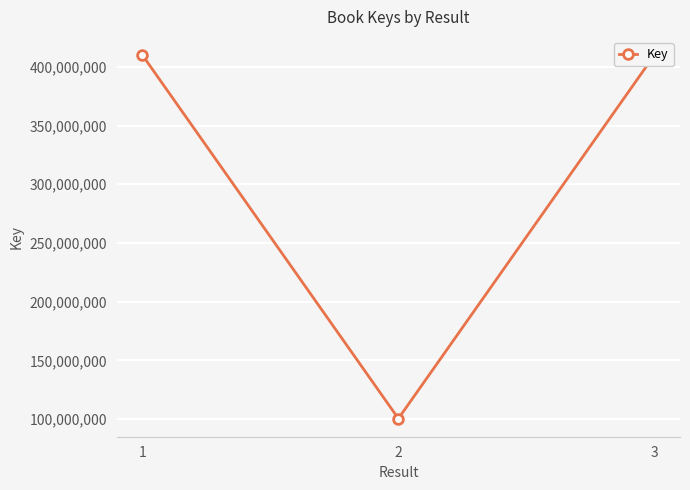

What is the change in value from 2 to 3?

+309613298